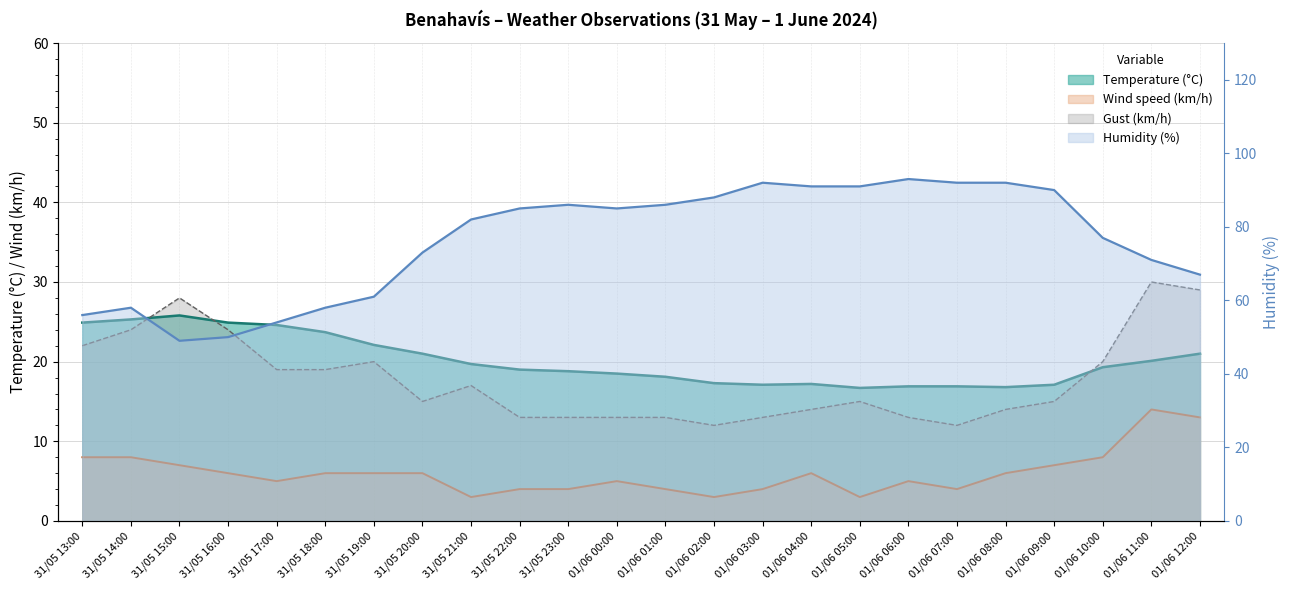

What is the minimum value for Humidity (%)?

49.0